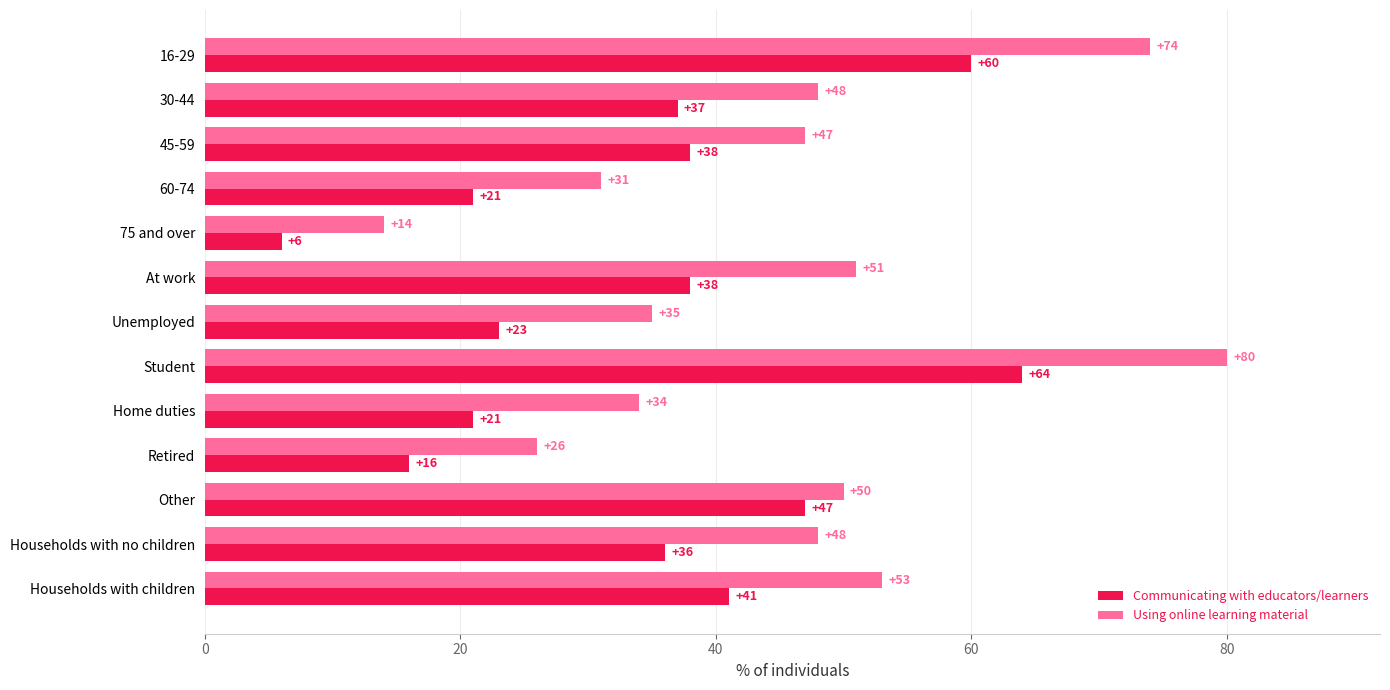

What is the difference between the highest and lowest values at Other?

3